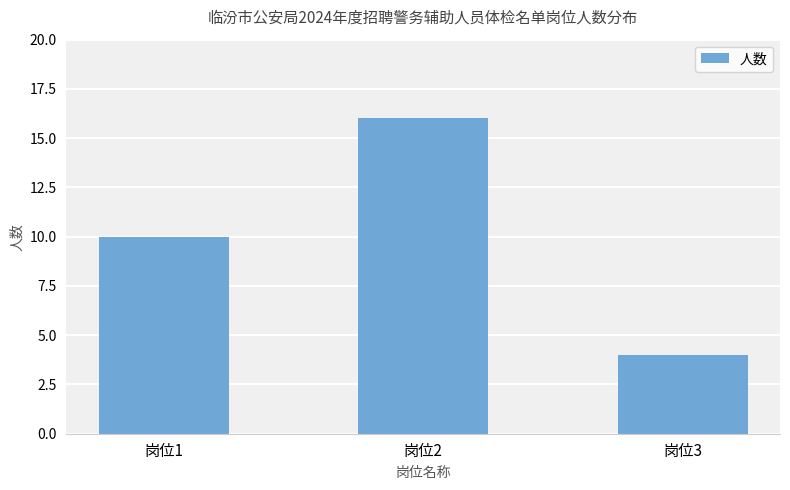

Rank the categories by value from highest to lowest.

岗位2, 岗位1, 岗位3